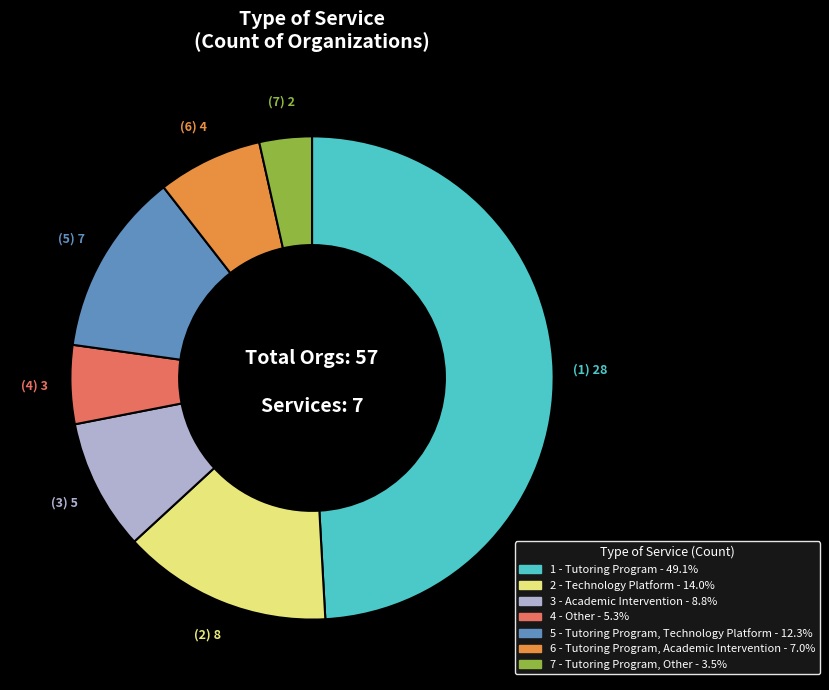

Does any single category account for the majority?

No